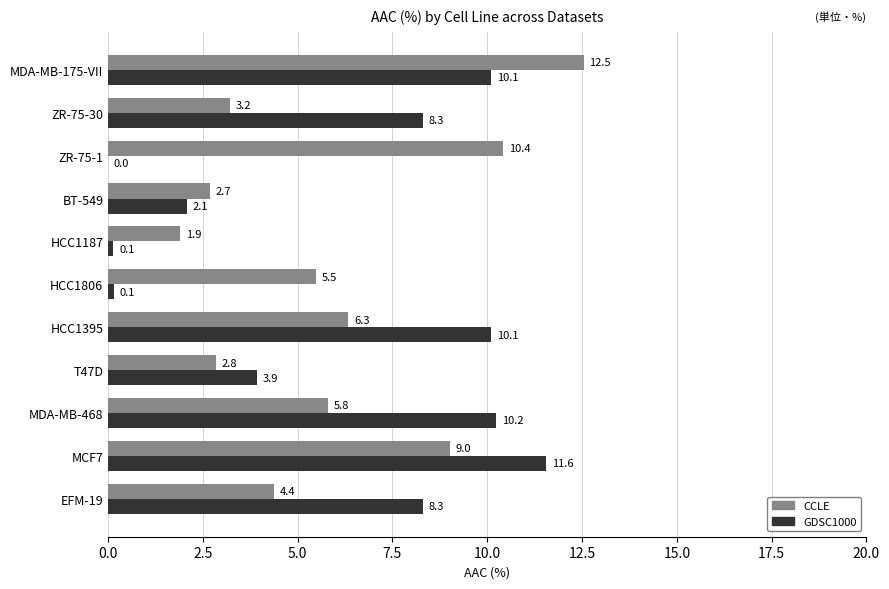

Where is GDSC1000 nearest to the value 5?

T47D